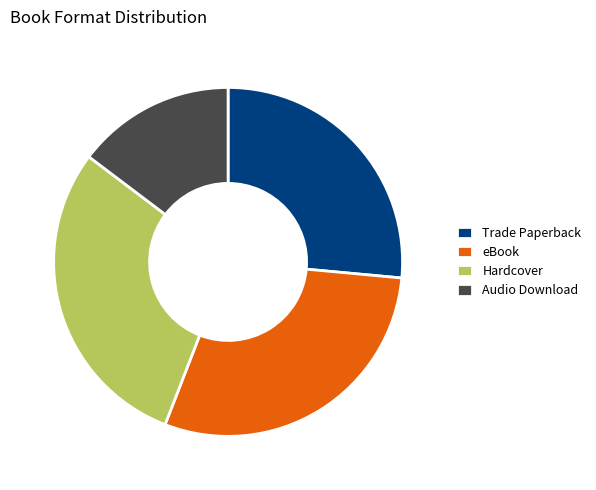

True or false: Hardcover accounts for 29% of the total.

True